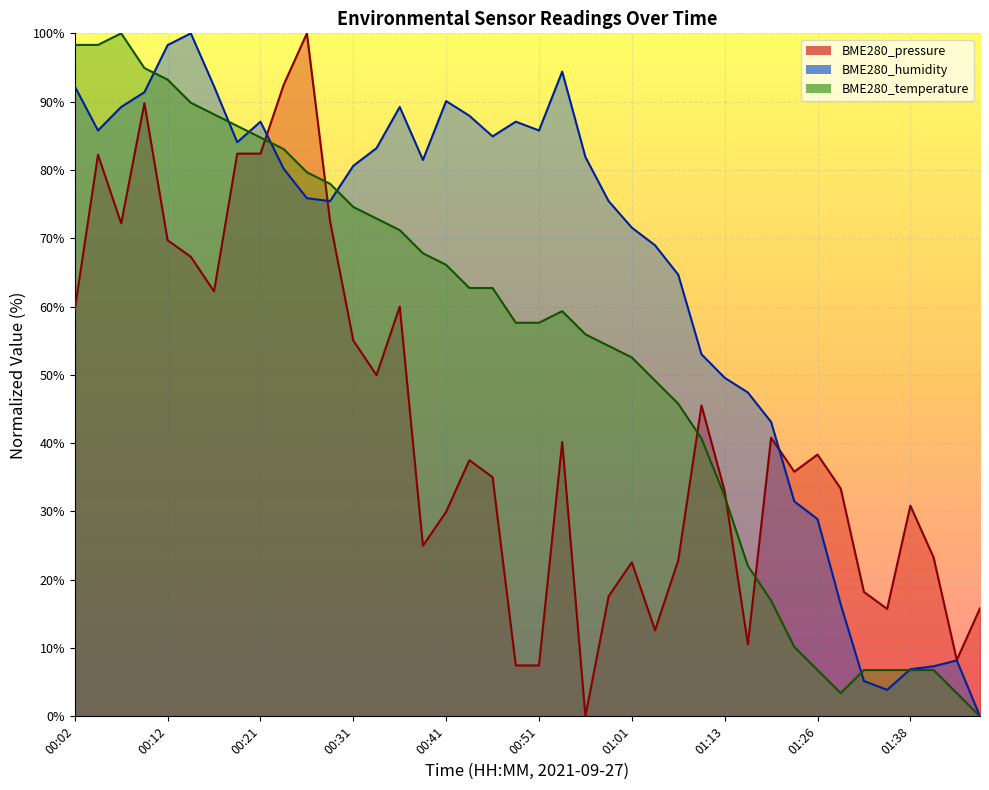

At which label is BME280_pressure closest to 50?

00:34